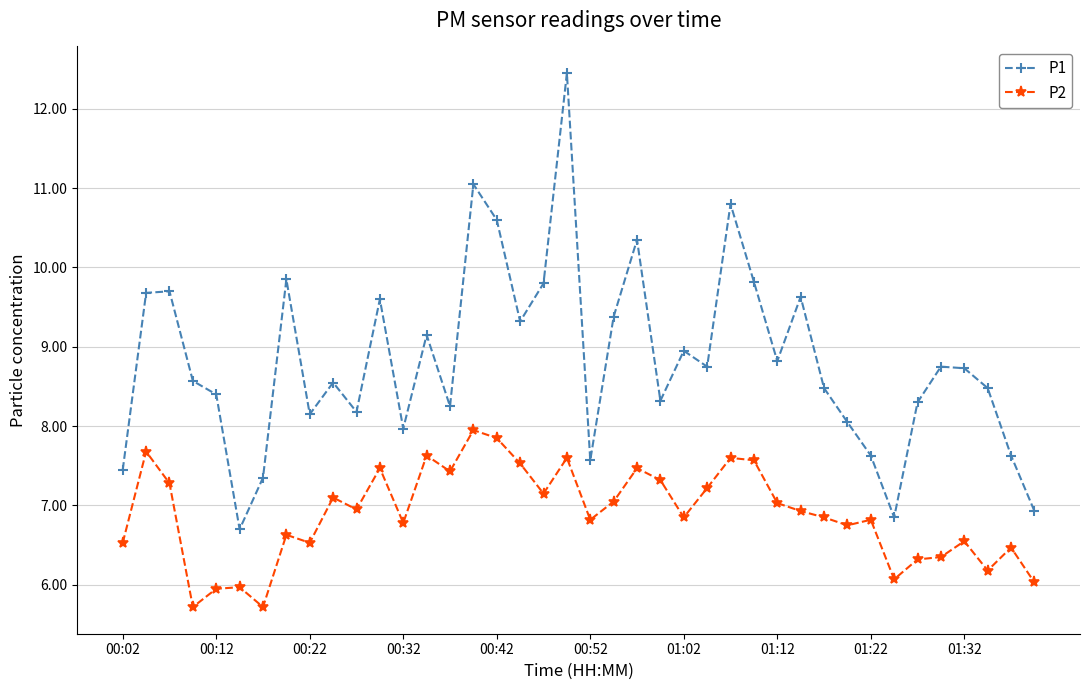

What is the value of the P1 point at the 28th from the left?

9.8